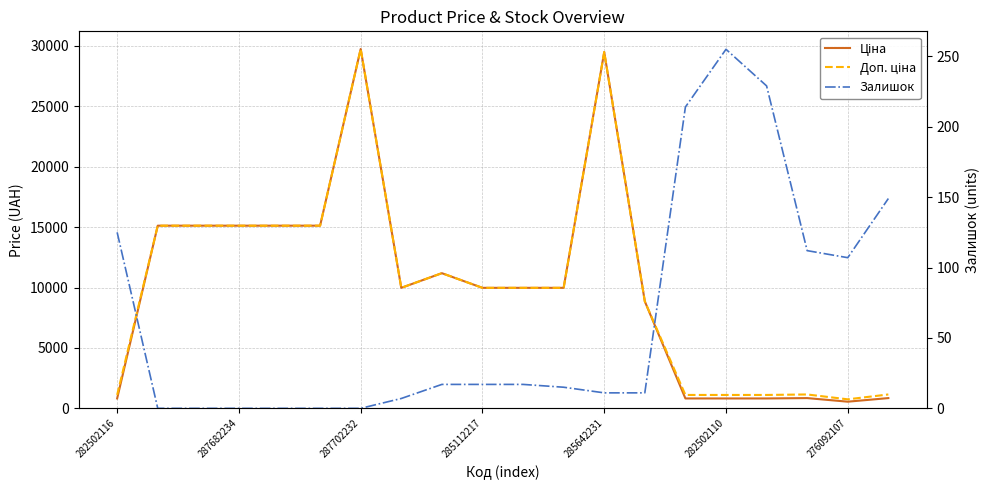

What is the total value across all series at 285112217?

19967.0